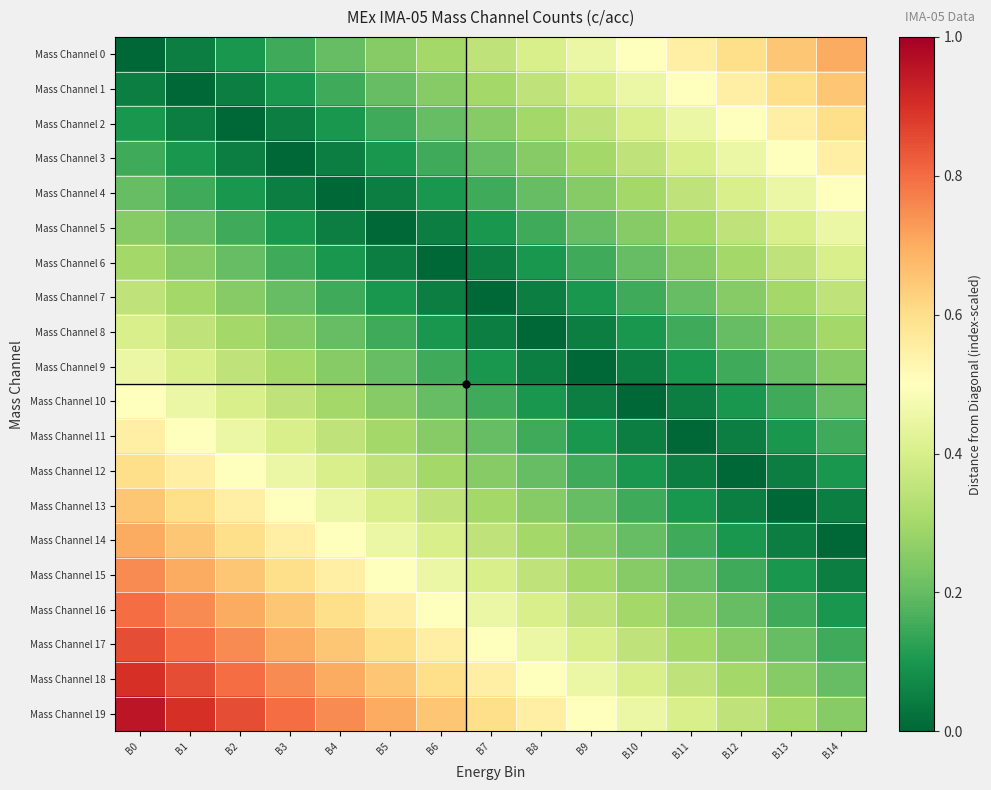

Reading left to right, what are all the values shown in this chart?

Mass Channel 0: B0=0.0	B1=0.1	B2=0.1	B3=0.1	B4=0.2	B5=0.2	B6=0.3	B7=0.3	B8=0.4	B9=0.5	B10=0.5	B11=0.6	B12=0.6	B13=0.7	B14=0.7
Mass Channel 1: B0=0.1	B1=0.0	B2=0.1	B3=0.1	B4=0.1	B5=0.2	B6=0.2	B7=0.3	B8=0.3	B9=0.4	B10=0.5	B11=0.5	B12=0.6	B13=0.6	B14=0.7
Mass Channel 2: B0=0.1	B1=0.1	B2=0.0	B3=0.1	B4=0.1	B5=0.1	B6=0.2	B7=0.2	B8=0.3	B9=0.3	B10=0.4	B11=0.5	B12=0.5	B13=0.6	B14=0.6
Mass Channel 3: B0=0.1	B1=0.1	B2=0.1	B3=0.0	B4=0.1	B5=0.1	B6=0.1	B7=0.2	B8=0.2	B9=0.3	B10=0.3	B11=0.4	B12=0.5	B13=0.5	B14=0.6
Mass Channel 4: B0=0.2	B1=0.1	B2=0.1	B3=0.1	B4=0.0	B5=0.1	B6=0.1	B7=0.1	B8=0.2	B9=0.2	B10=0.3	B11=0.3	B12=0.4	B13=0.5	B14=0.5
Mass Channel 5: B0=0.2	B1=0.2	B2=0.1	B3=0.1	B4=0.1	B5=0.0	B6=0.1	B7=0.1	B8=0.1	B9=0.2	B10=0.2	B11=0.3	B12=0.3	B13=0.4	B14=0.5
Mass Channel 6: B0=0.3	B1=0.2	B2=0.2	B3=0.1	B4=0.1	B5=0.1	B6=0.0	B7=0.1	B8=0.1	B9=0.1	B10=0.2	B11=0.2	B12=0.3	B13=0.3	B14=0.4
Mass Channel 7: B0=0.3	B1=0.3	B2=0.2	B3=0.2	B4=0.1	B5=0.1	B6=0.1	B7=0.0	B8=0.1	B9=0.1	B10=0.1	B11=0.2	B12=0.2	B13=0.3	B14=0.3
Mass Channel 8: B0=0.4	B1=0.3	B2=0.3	B3=0.2	B4=0.2	B5=0.1	B6=0.1	B7=0.1	B8=0.0	B9=0.1	B10=0.1	B11=0.1	B12=0.2	B13=0.2	B14=0.3
Mass Channel 9: B0=0.5	B1=0.4	B2=0.3	B3=0.3	B4=0.2	B5=0.2	B6=0.1	B7=0.1	B8=0.1	B9=0.0	B10=0.1	B11=0.1	B12=0.1	B13=0.2	B14=0.2
Mass Channel 10: B0=0.5	B1=0.5	B2=0.4	B3=0.3	B4=0.3	B5=0.2	B6=0.2	B7=0.1	B8=0.1	B9=0.1	B10=0.0	B11=0.1	B12=0.1	B13=0.1	B14=0.2
Mass Channel 11: B0=0.6	B1=0.5	B2=0.5	B3=0.4	B4=0.3	B5=0.3	B6=0.2	B7=0.2	B8=0.1	B9=0.1	B10=0.1	B11=0.0	B12=0.1	B13=0.1	B14=0.1
Mass Channel 12: B0=0.6	B1=0.6	B2=0.5	B3=0.5	B4=0.4	B5=0.3	B6=0.3	B7=0.2	B8=0.2	B9=0.1	B10=0.1	B11=0.1	B12=0.0	B13=0.1	B14=0.1
Mass Channel 13: B0=0.7	B1=0.6	B2=0.6	B3=0.5	B4=0.5	B5=0.4	B6=0.3	B7=0.3	B8=0.2	B9=0.2	B10=0.1	B11=0.1	B12=0.1	B13=0.0	B14=0.1
Mass Channel 14: B0=0.7	B1=0.7	B2=0.6	B3=0.6	B4=0.5	B5=0.5	B6=0.4	B7=0.3	B8=0.3	B9=0.2	B10=0.2	B11=0.1	B12=0.1	B13=0.1	B14=0.0
Mass Channel 15: B0=0.8	B1=0.7	B2=0.7	B3=0.6	B4=0.6	B5=0.5	B6=0.5	B7=0.4	B8=0.3	B9=0.3	B10=0.2	B11=0.2	B12=0.1	B13=0.1	B14=0.1
Mass Channel 16: B0=0.8	B1=0.8	B2=0.7	B3=0.7	B4=0.6	B5=0.6	B6=0.5	B7=0.5	B8=0.4	B9=0.3	B10=0.3	B11=0.2	B12=0.2	B13=0.1	B14=0.1
Mass Channel 17: B0=0.8	B1=0.8	B2=0.8	B3=0.7	B4=0.7	B5=0.6	B6=0.6	B7=0.5	B8=0.5	B9=0.4	B10=0.3	B11=0.3	B12=0.2	B13=0.2	B14=0.1
Mass Channel 18: B0=0.9	B1=0.8	B2=0.8	B3=0.8	B4=0.7	B5=0.7	B6=0.6	B7=0.6	B8=0.5	B9=0.5	B10=0.4	B11=0.3	B12=0.3	B13=0.2	B14=0.2
Mass Channel 19: B0=0.9	B1=0.9	B2=0.8	B3=0.8	B4=0.8	B5=0.7	B6=0.7	B7=0.6	B8=0.6	B9=0.5	B10=0.5	B11=0.4	B12=0.3	B13=0.3	B14=0.2